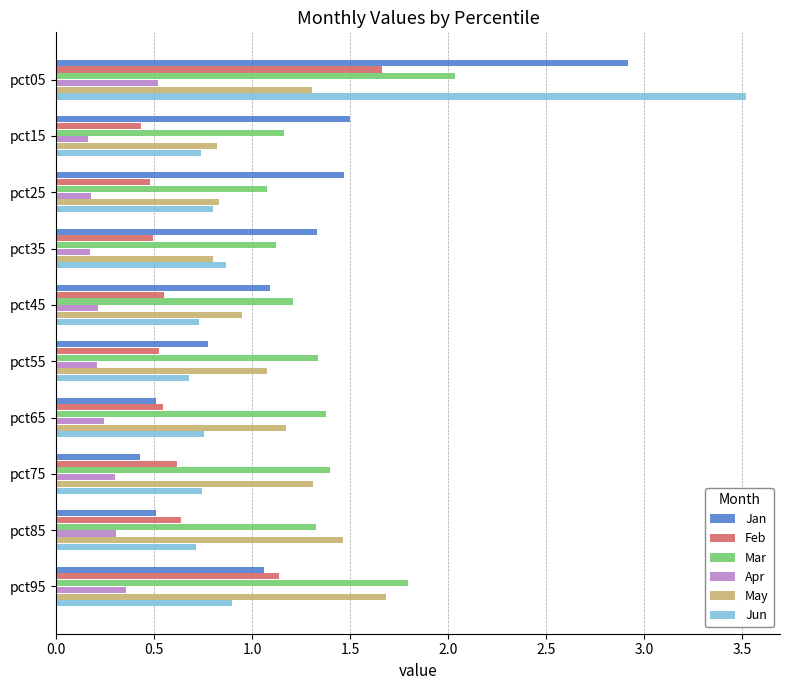

What is the sum of all Feb values?

7.1